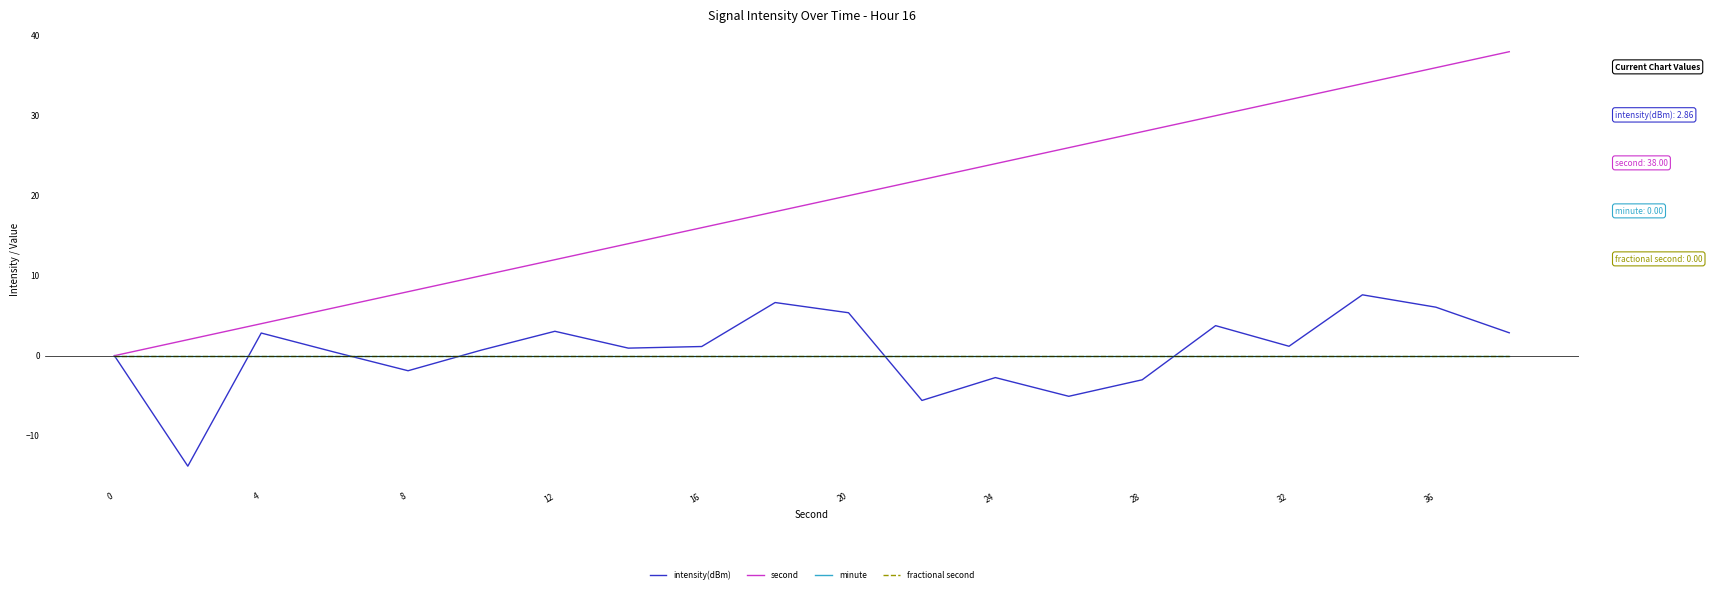

Is this an area chart (filled region under the line)?

No